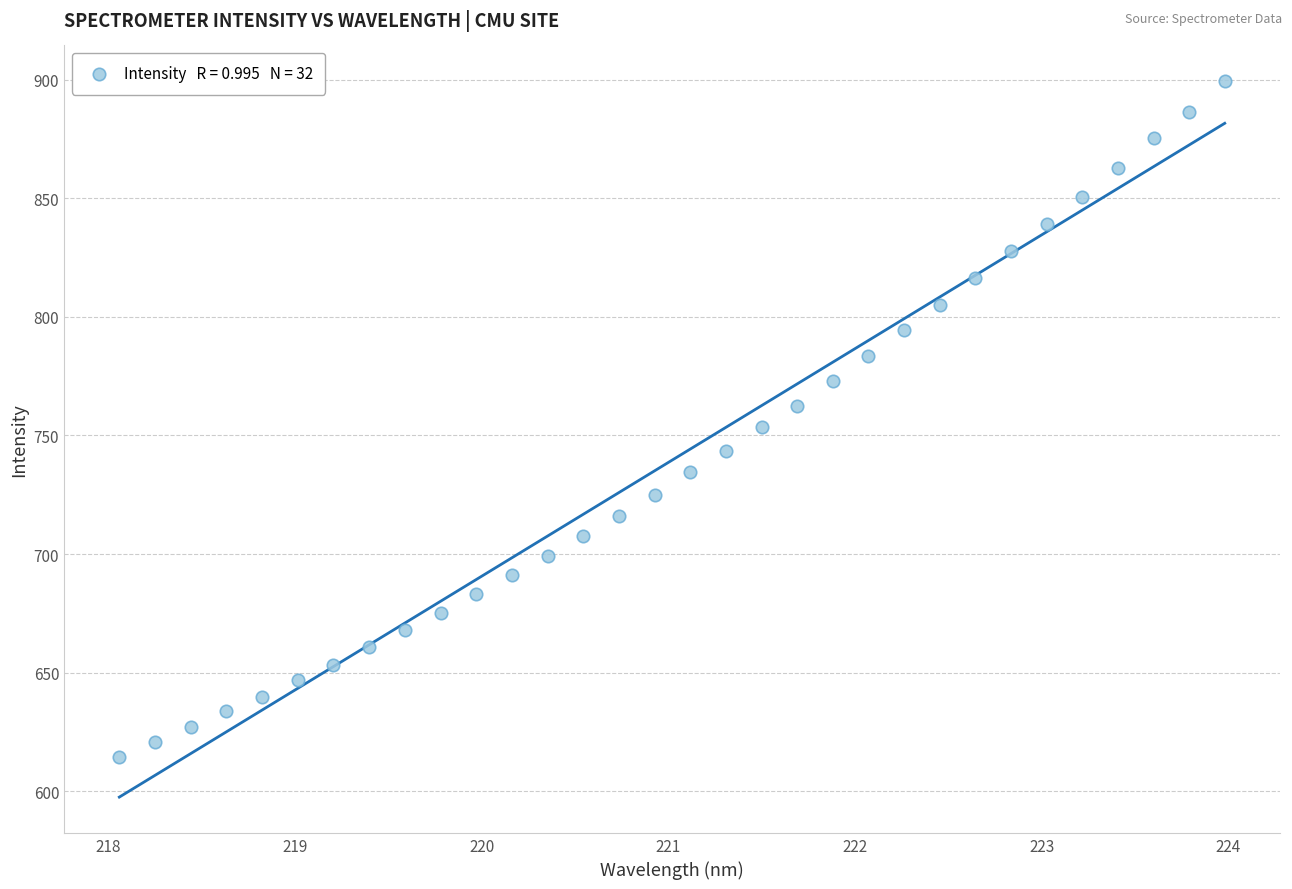

What is the range of Y values (max minus min)?

284.8